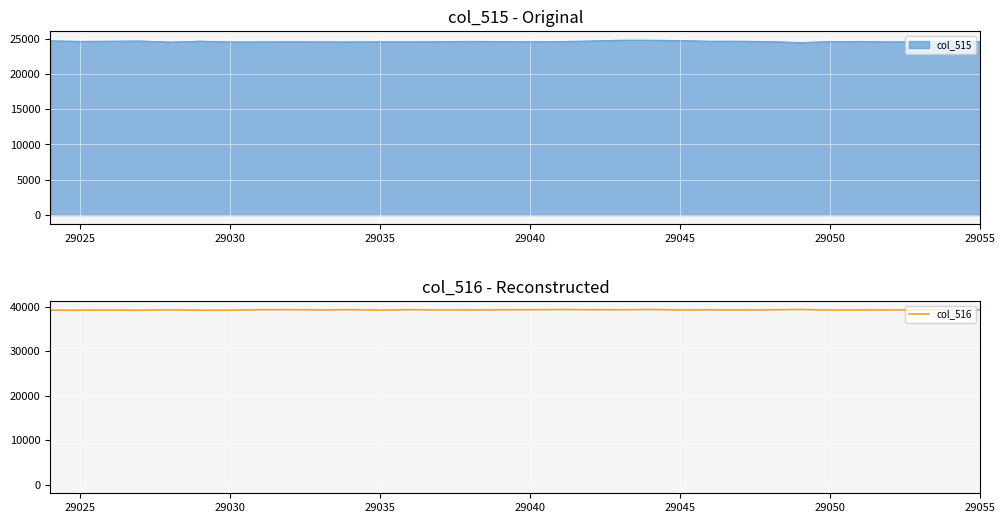

Is it true that col_516 equals 39358 at 29055?

True